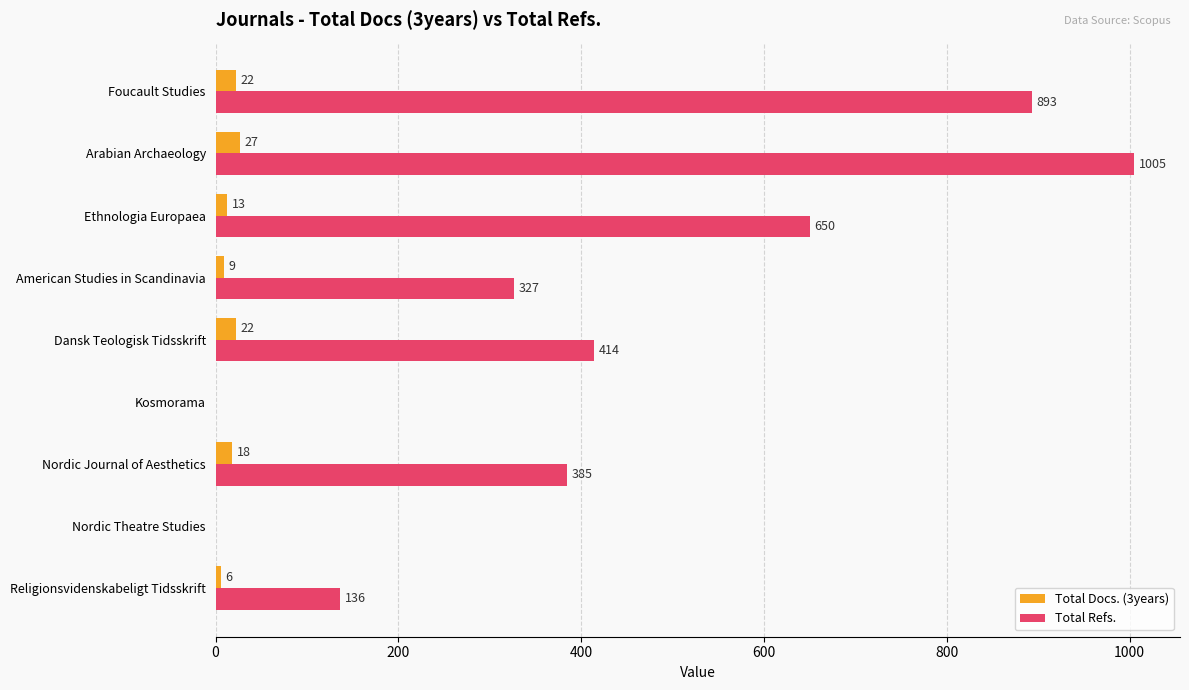

What are all the series names shown in the legend?

Total Docs. (3years), Total Refs.